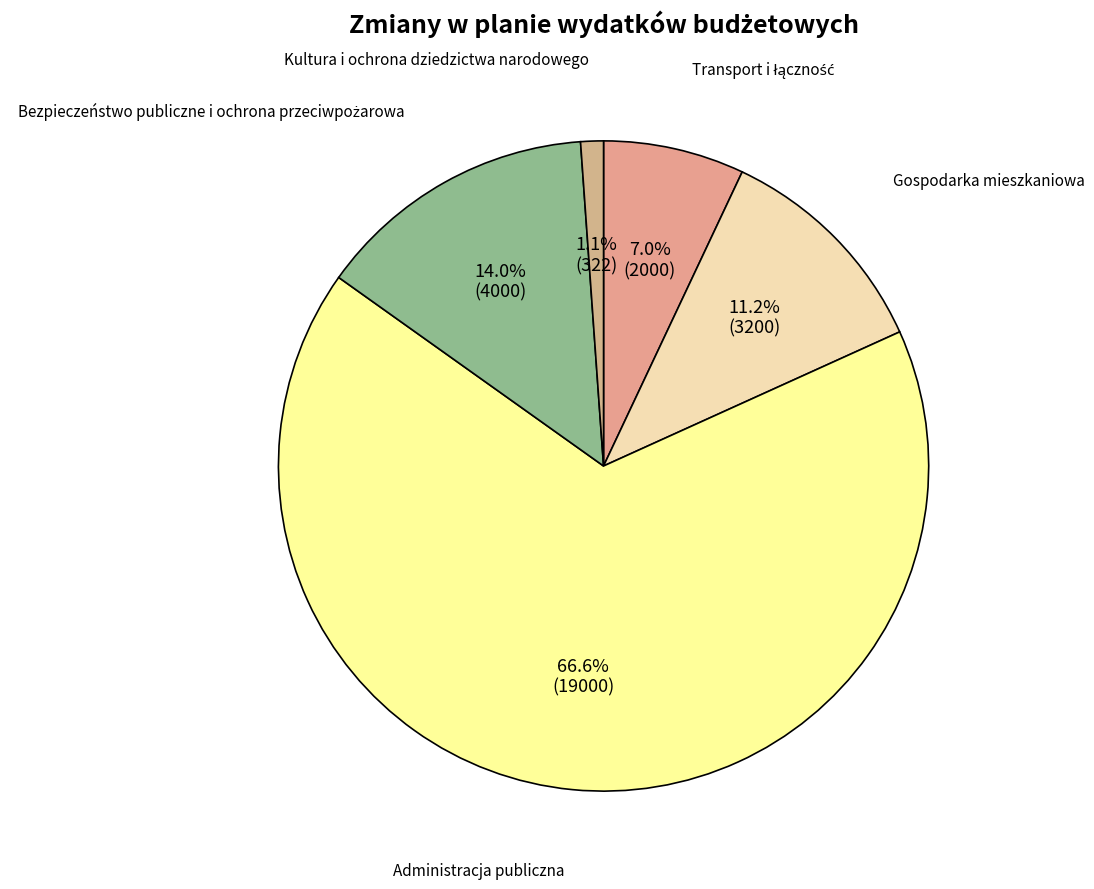

How many segments does this pie chart have?

5